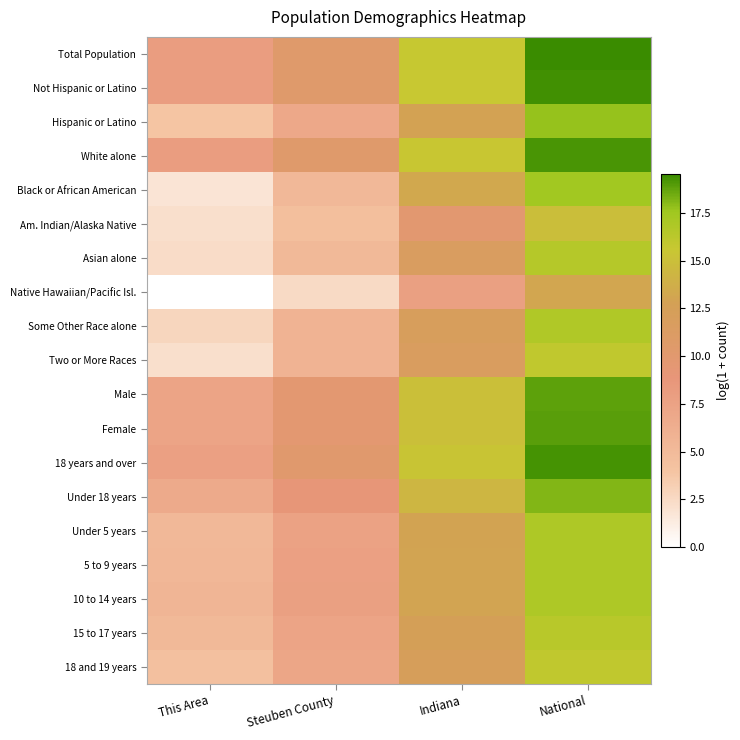

At National, list the series in order from largest to smallest.

Total Population, Not Hispanic or Latino, 18 years and over, White alone, Female, Male, Under 18 years, Hispanic or Latino, Black or African American, 10 to 14 years, 5 to 9 years, Under 5 years, Some Other Race alone, Asian alone, 15 to 17 years, 18 and 19 years, Two or More Races, Am. Indian/Alaska Native, Native Hawaiian/Pacific Isl.